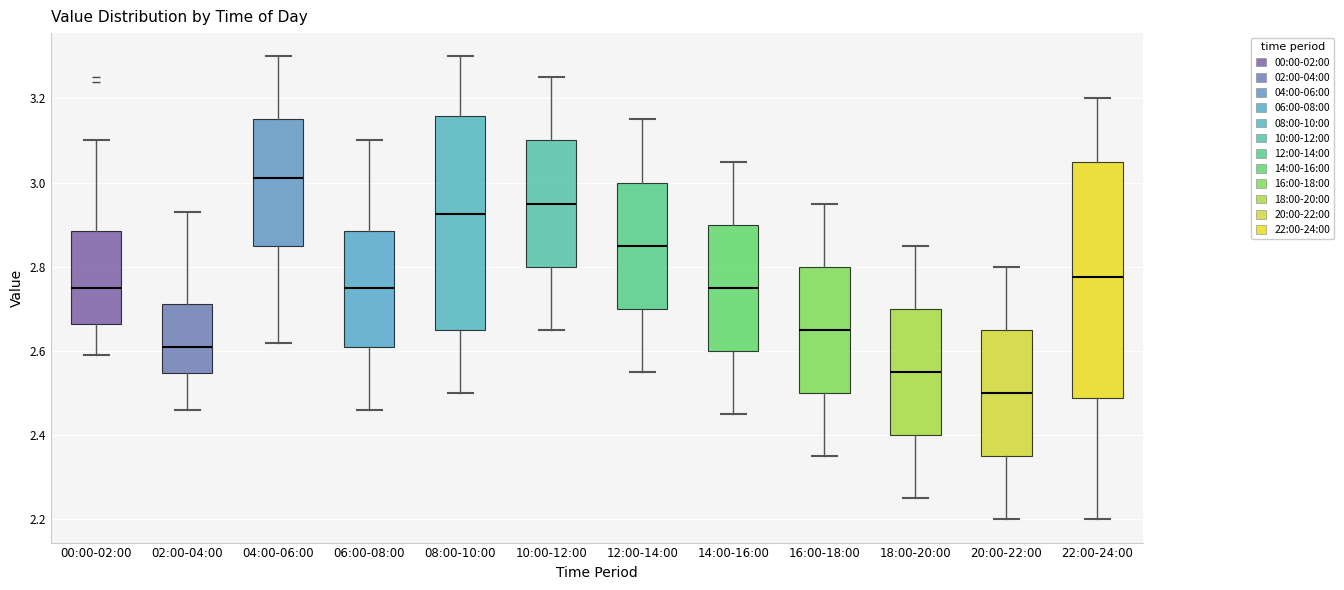

Which box is the tallest, from its lower edge to its upper edge?

22:00-24:00